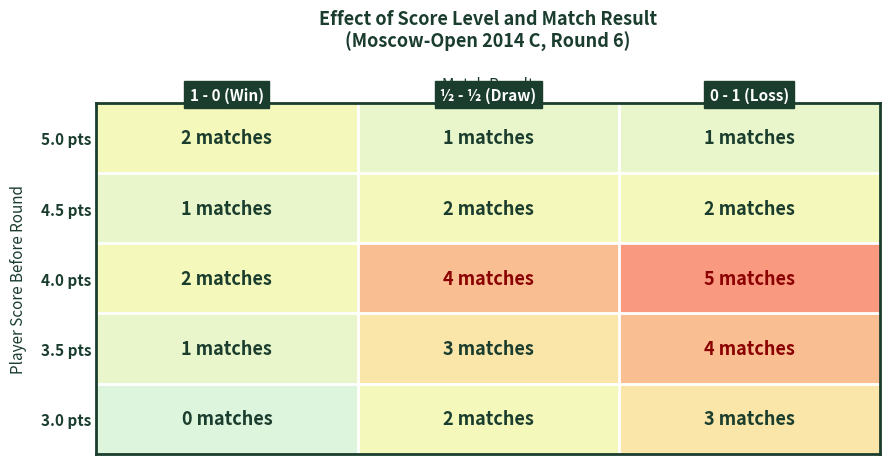

What is the maximum value for 5.0 pts?

2